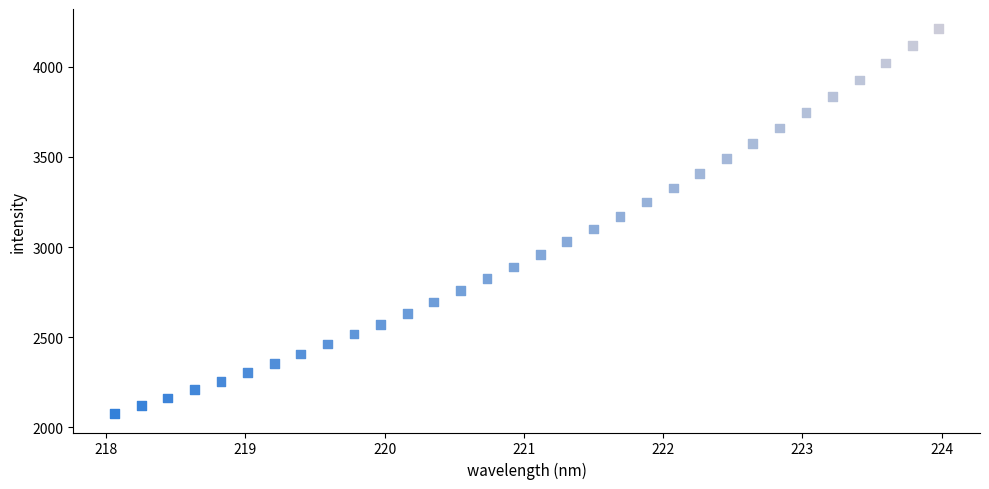

What is the range of X values (max minus min)?

5.9